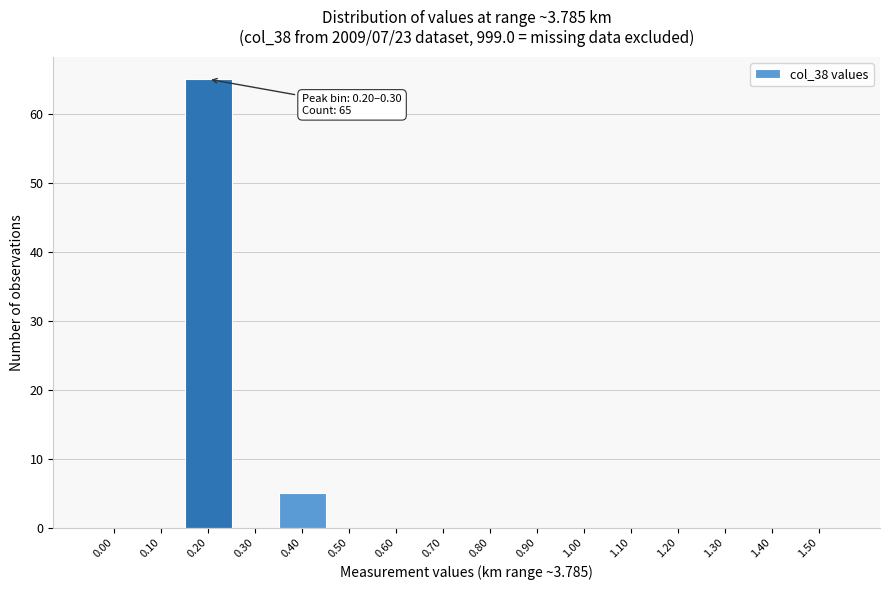

Reading left to right, extract all data points from this chart.

0.00=0	0.10=0	0.20=65	0.30=0	0.40=5	0.50=0	0.60=0	0.70=0	0.80=0	0.90=0	1.00=0	1.10=0	1.20=0	1.30=0	1.40=0	1.50=0